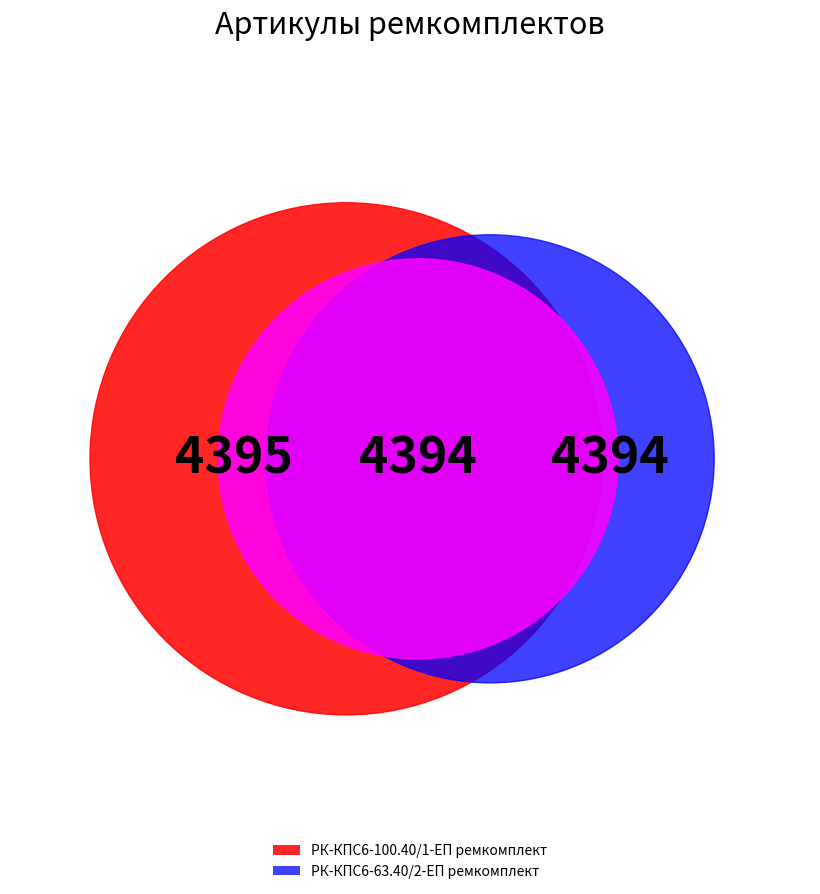

Which slice is the largest?

РК-КПС6-100.40/1-ЕП ремкомплект